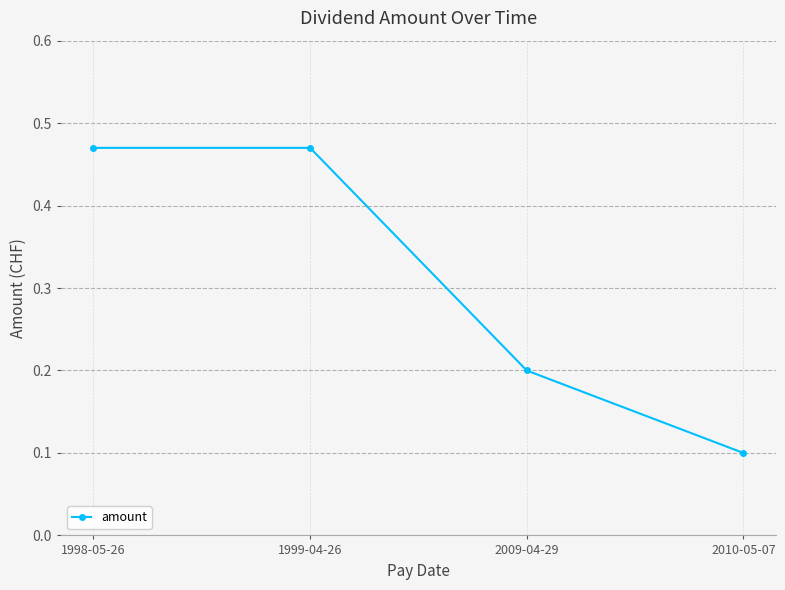

True or false: there are more than 1 points higher than both neighbors.

False